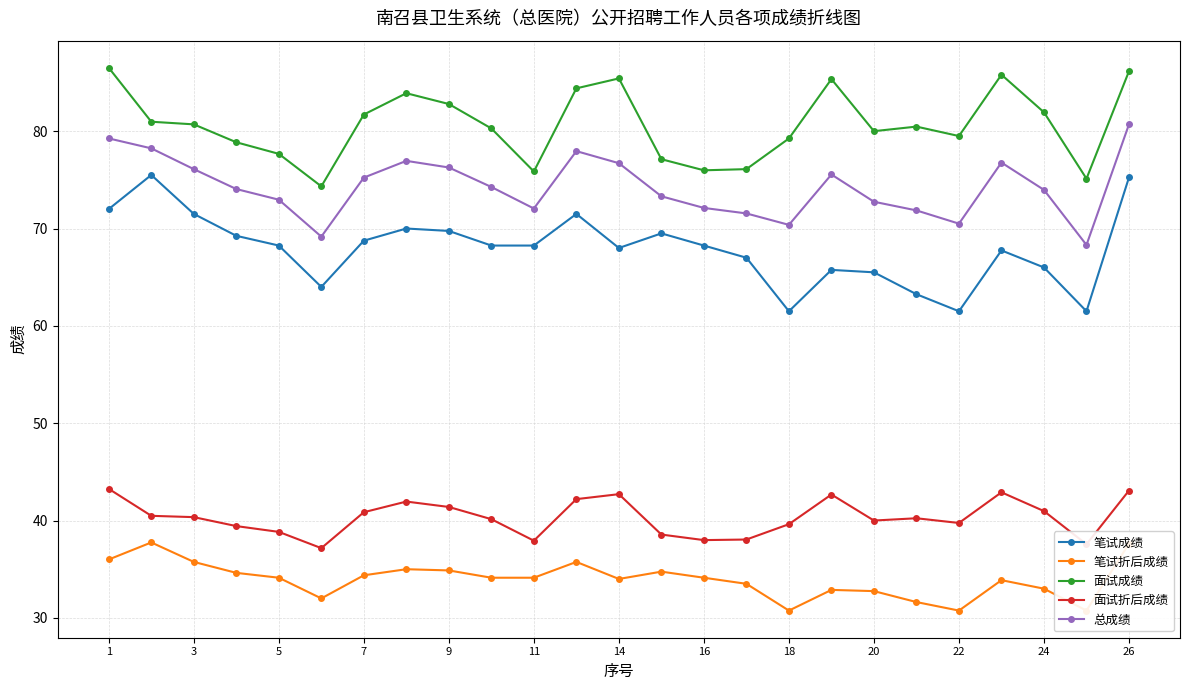

The 笔试成绩 series shows 29.2 at 24. True or false?

False